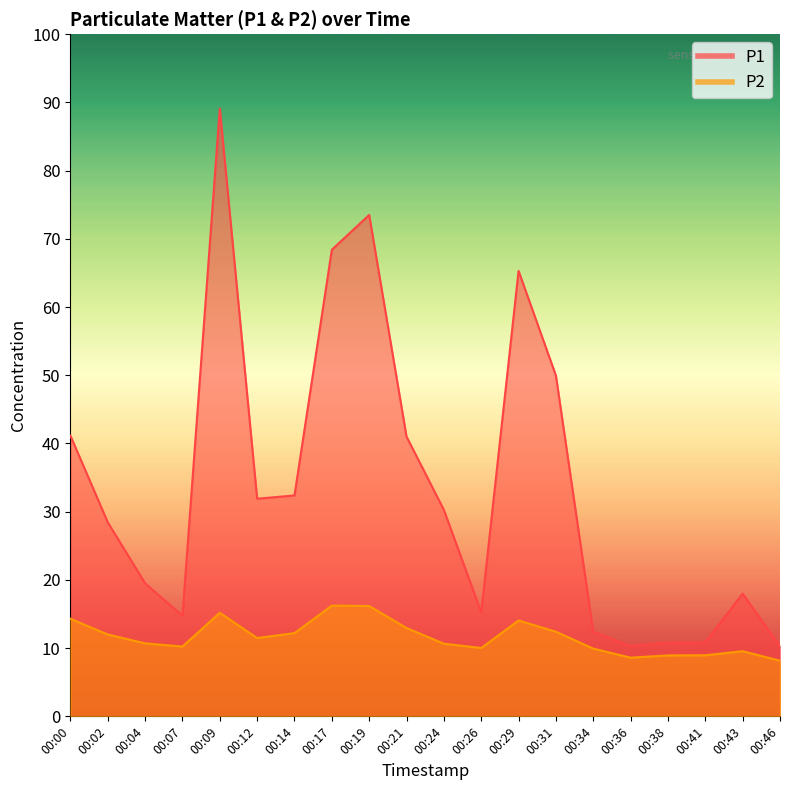

At how many categories does at least one series exceed 40?

7